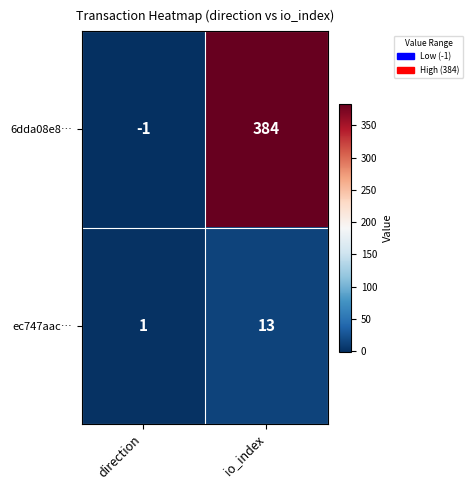

What is the difference between the ec747aac… values at direction and io_index?

12